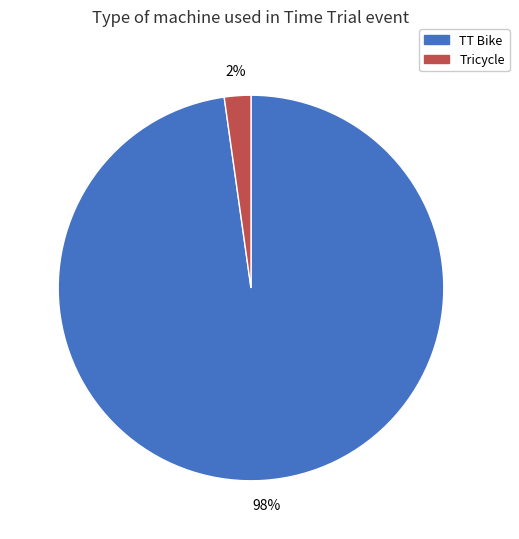

Is TT Bike the majority of the pie?

Yes